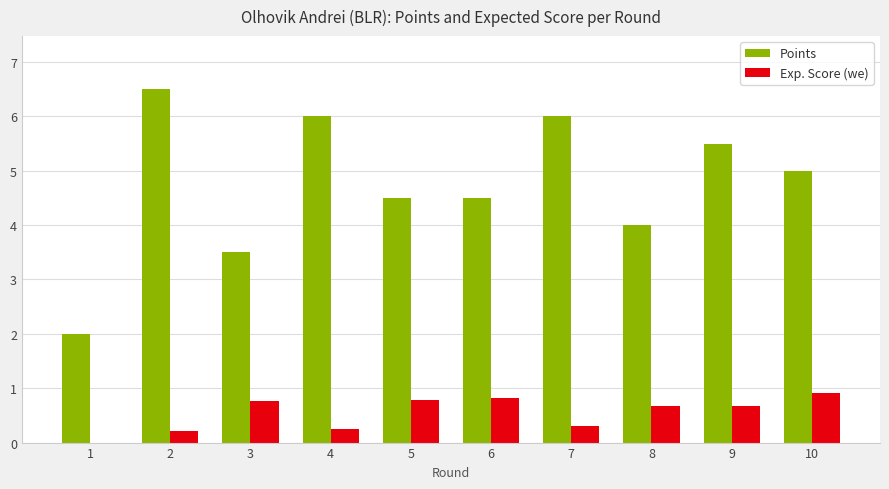

How many data points does each series have?

10